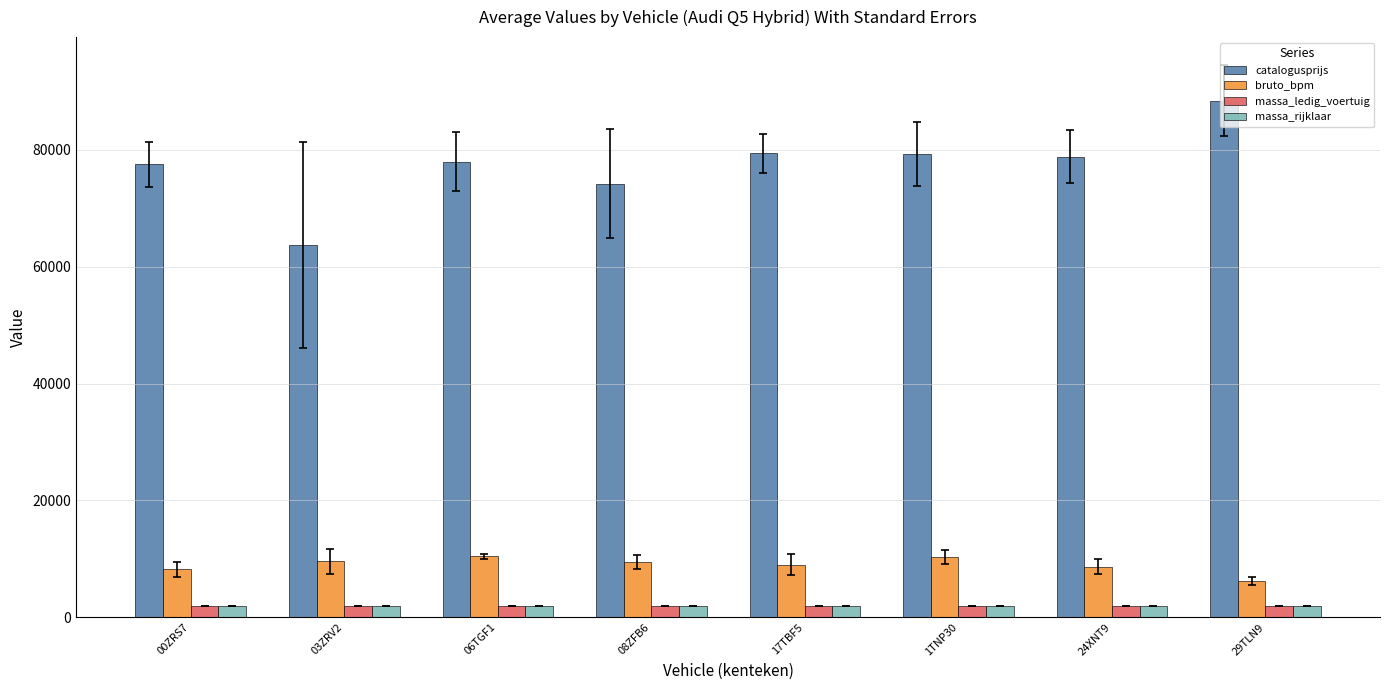

What is the difference between the maximum and second lowest values in the bruto_bpm series?

2278.8